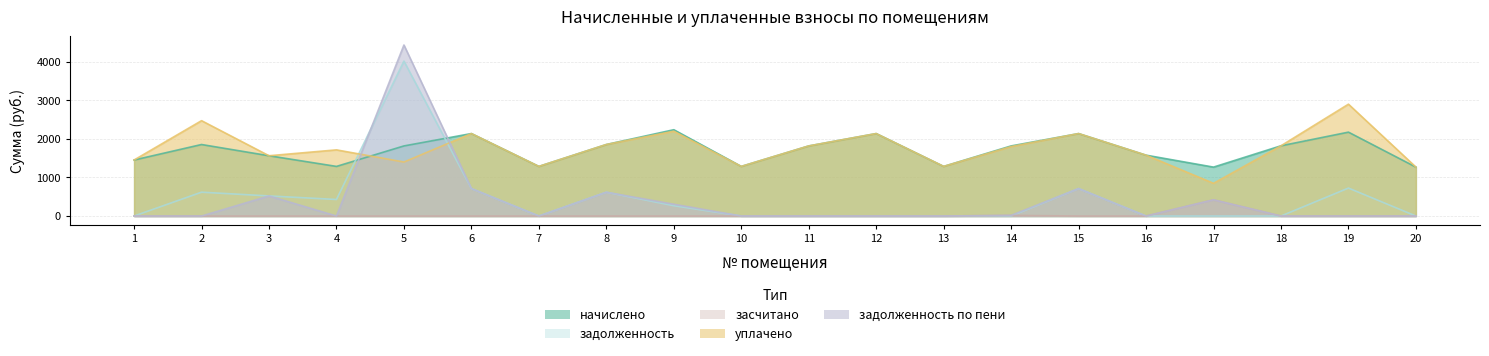

What is the greatest value displayed?

4434.8